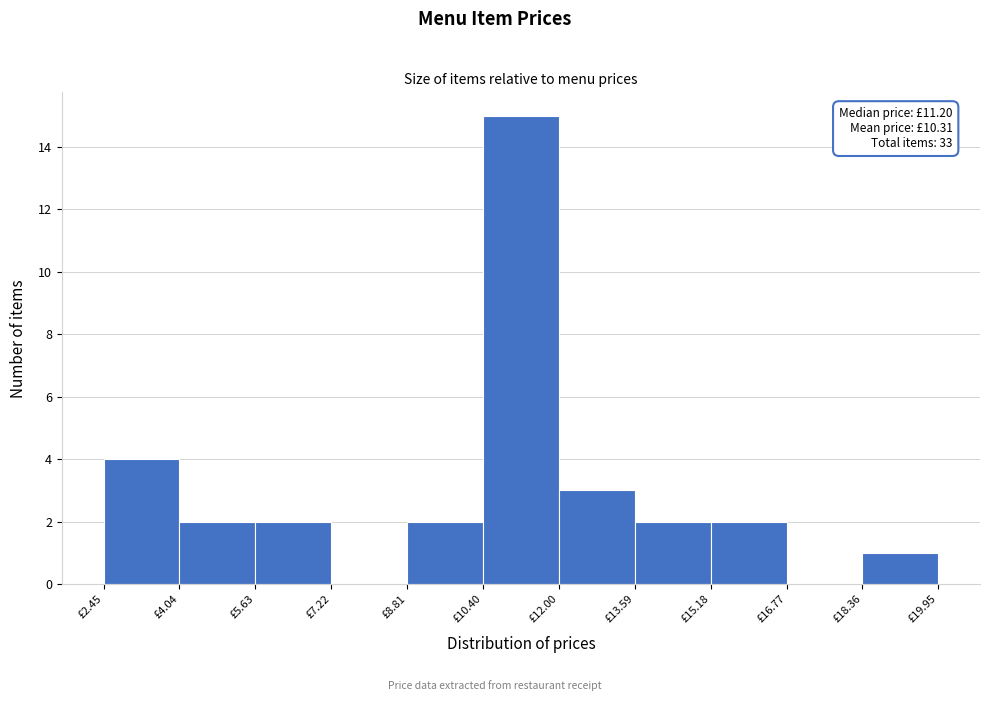

Over which range of the x-axis is the bar tallest?

10.4 to 12.0